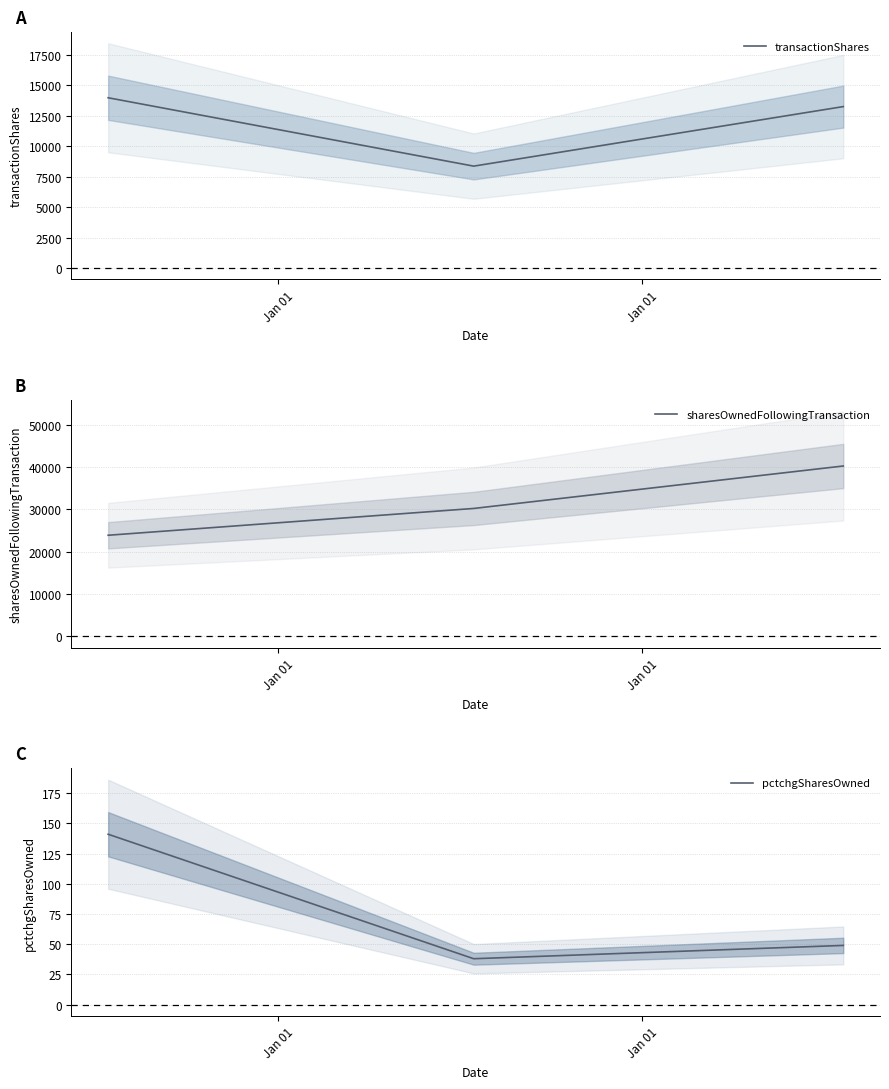

Which series has the largest total across all categories?

sharesOwnedFollowingTransaction